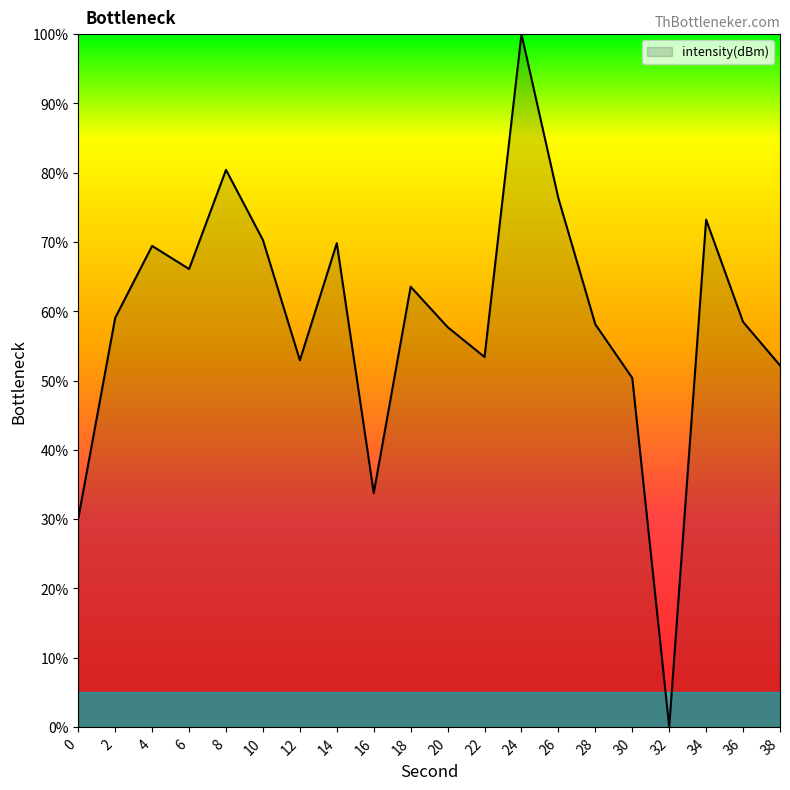

Is it true that the value at 4 is 69.4?

True